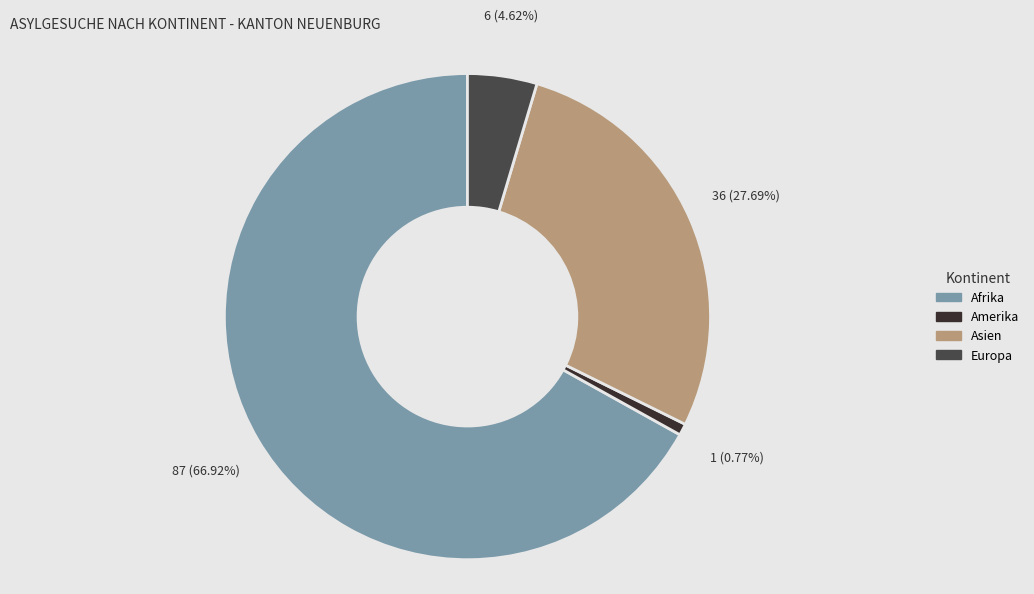

Is there any slice that represents more than half of the pie?

Yes